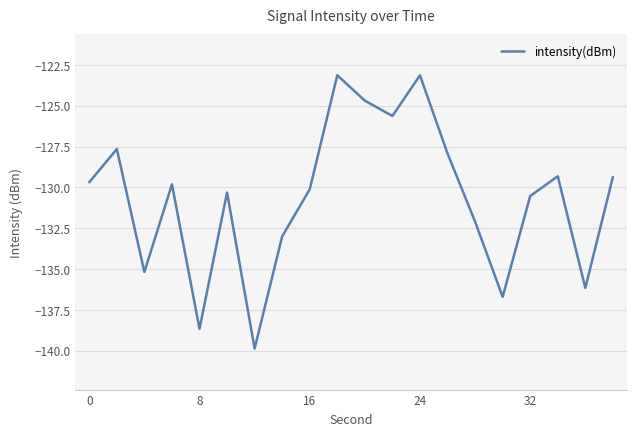

What is the minimum value shown in the chart?

-139.9